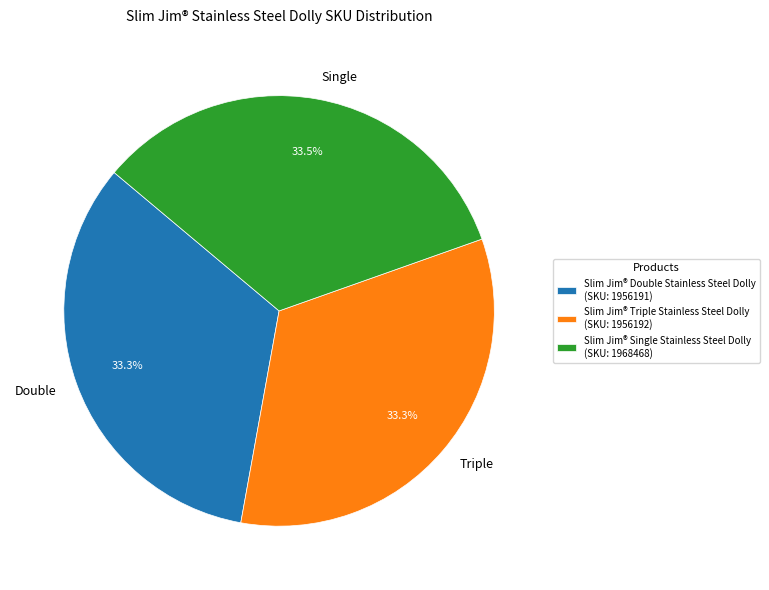

Does Slim Jim® Triple Stainless Steel Dolly represent more than half of the total?

No